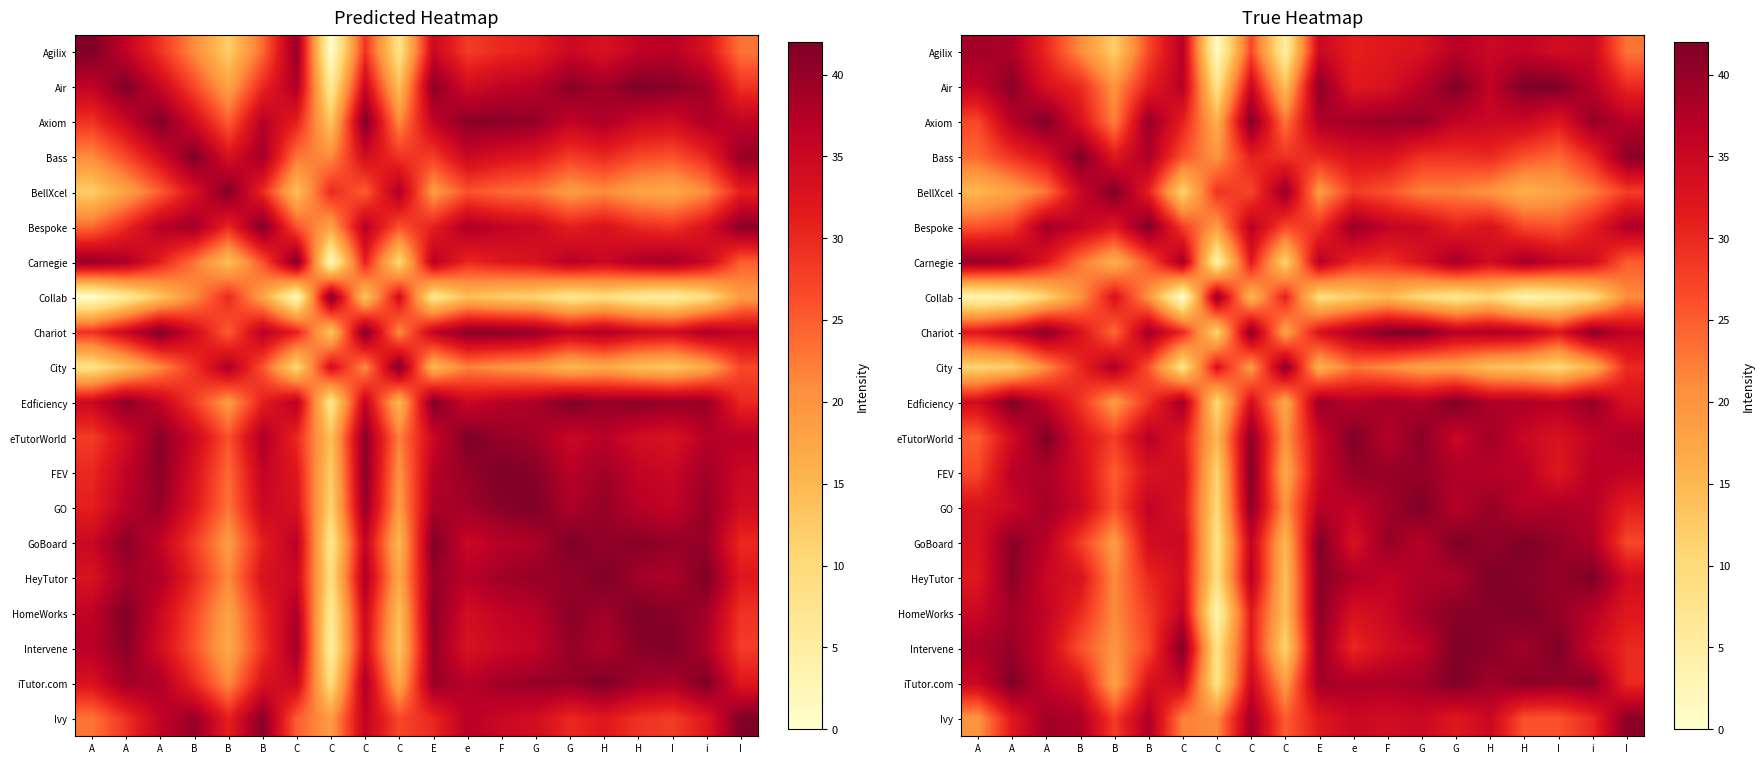

How many data points does each series have?

20